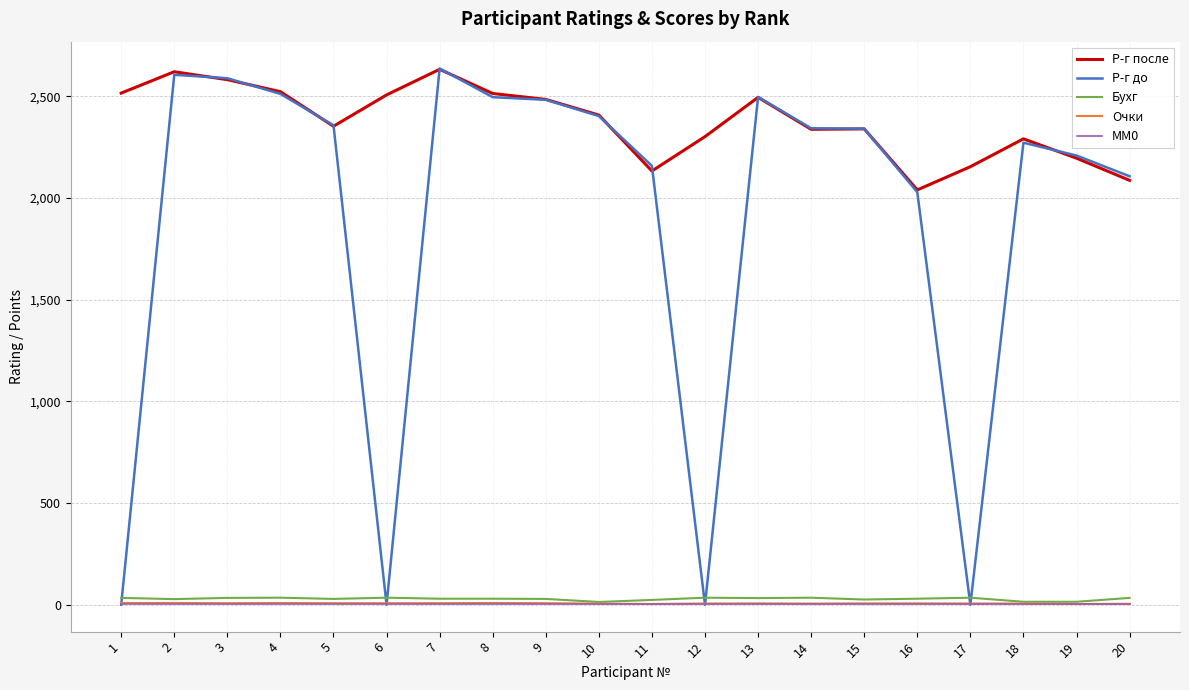

True or false: Р-г после and Бухг intersect in this chart.

False